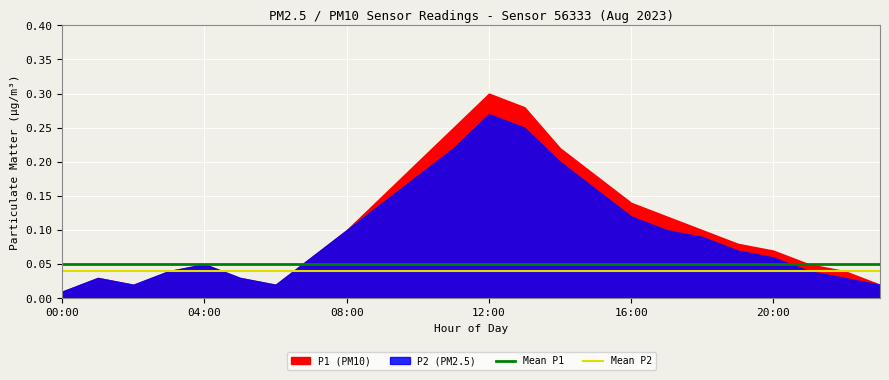

Is it true that Mean P2 equals 0.1 at 19?

False